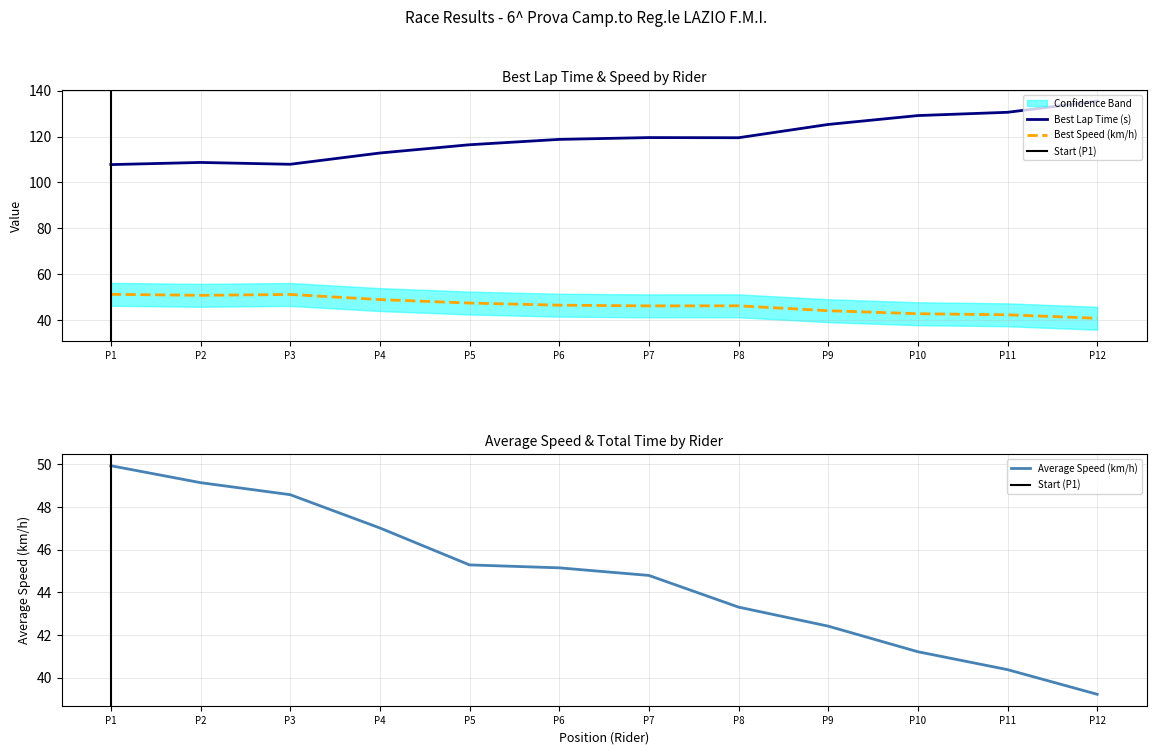

How many categories are shown in the chart?

12